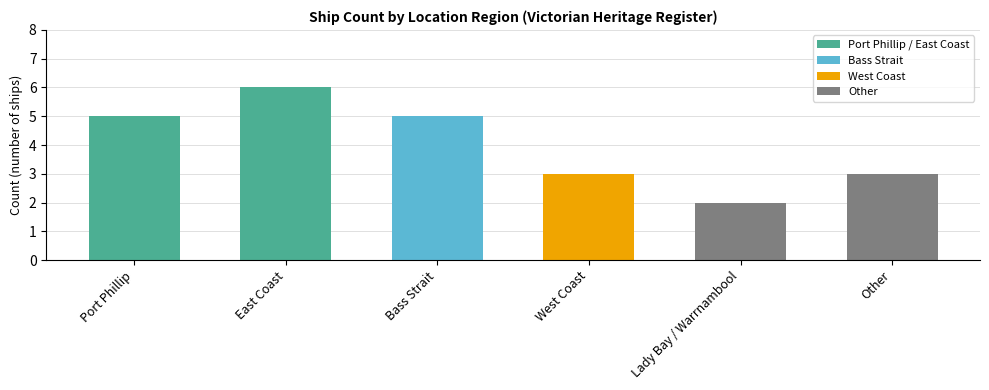

What is the difference between the maximum and minimum values?

4